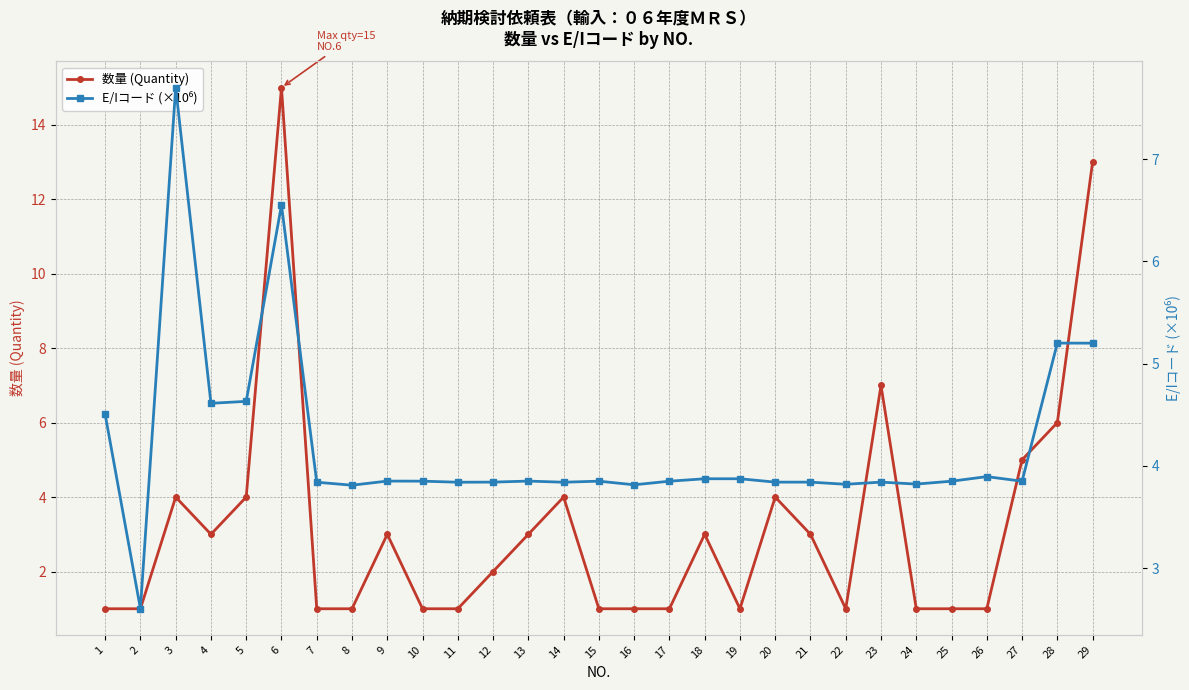

Where is 数量 (Quantity) nearest to the value 8?

23